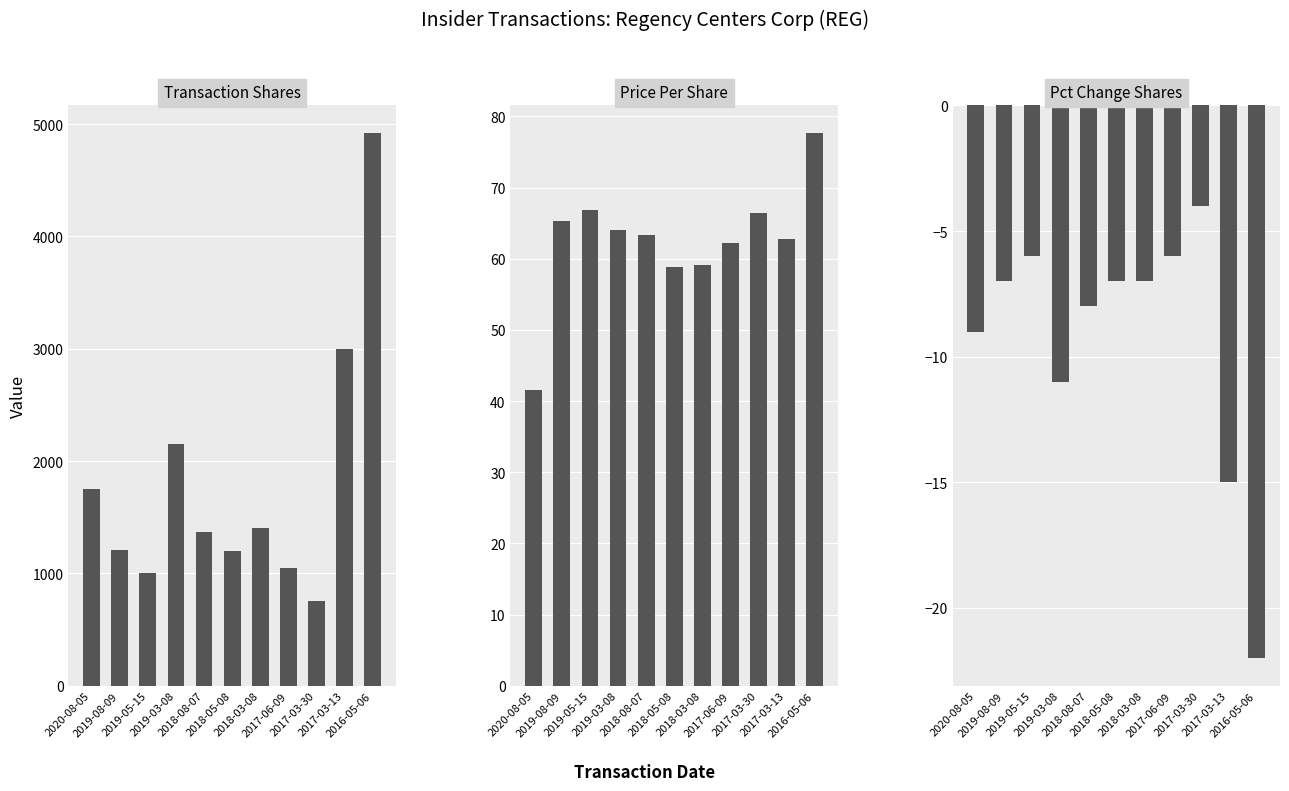

What is the average value of the pctchgSharesOwned series?

-9.3